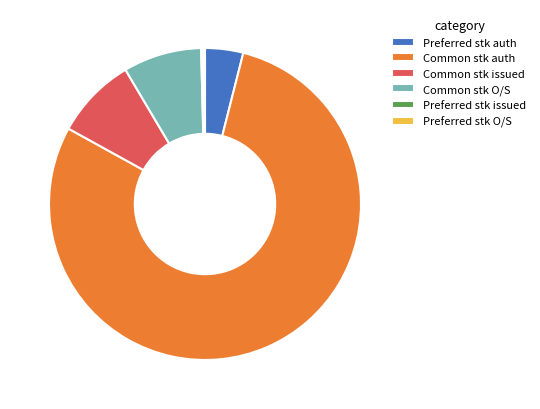

True or false: Preferred stk auth accounts for 4% of the total.

True